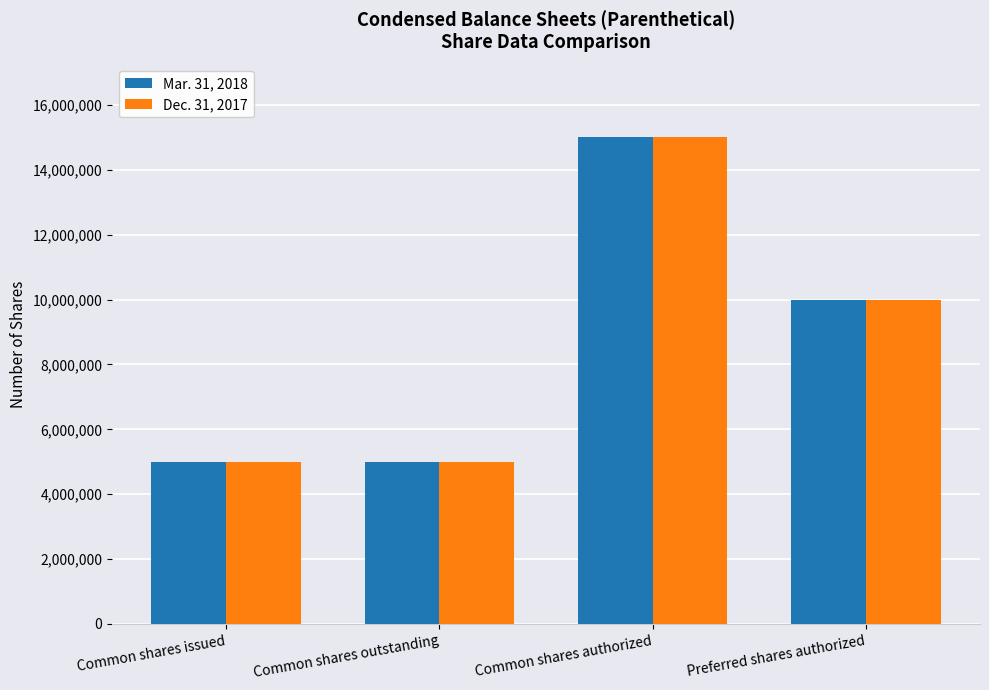

The Dec. 31, 2017 series shows 10000000 at Preferred shares authorized. True or false?

True